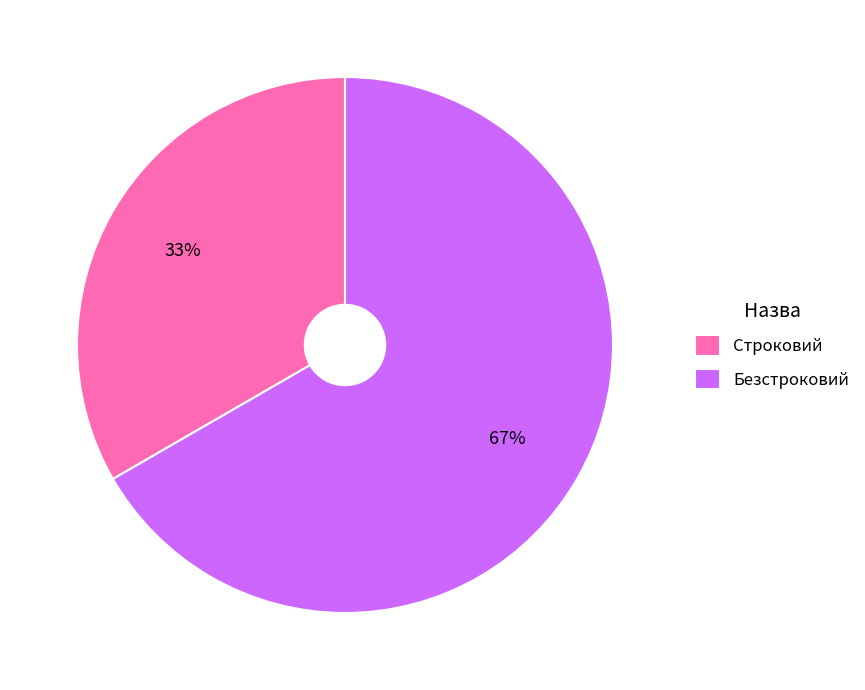

Which slice represents more than half of the pie?

Безстроковий